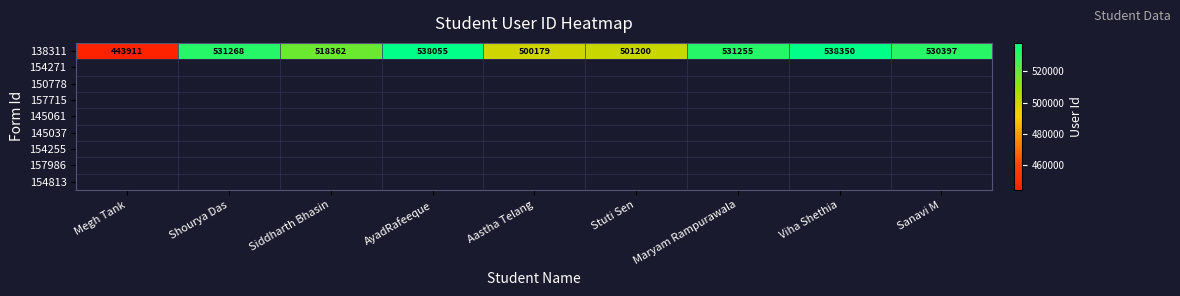

True or false: the data shows 500179 at Aastha Telang.

True